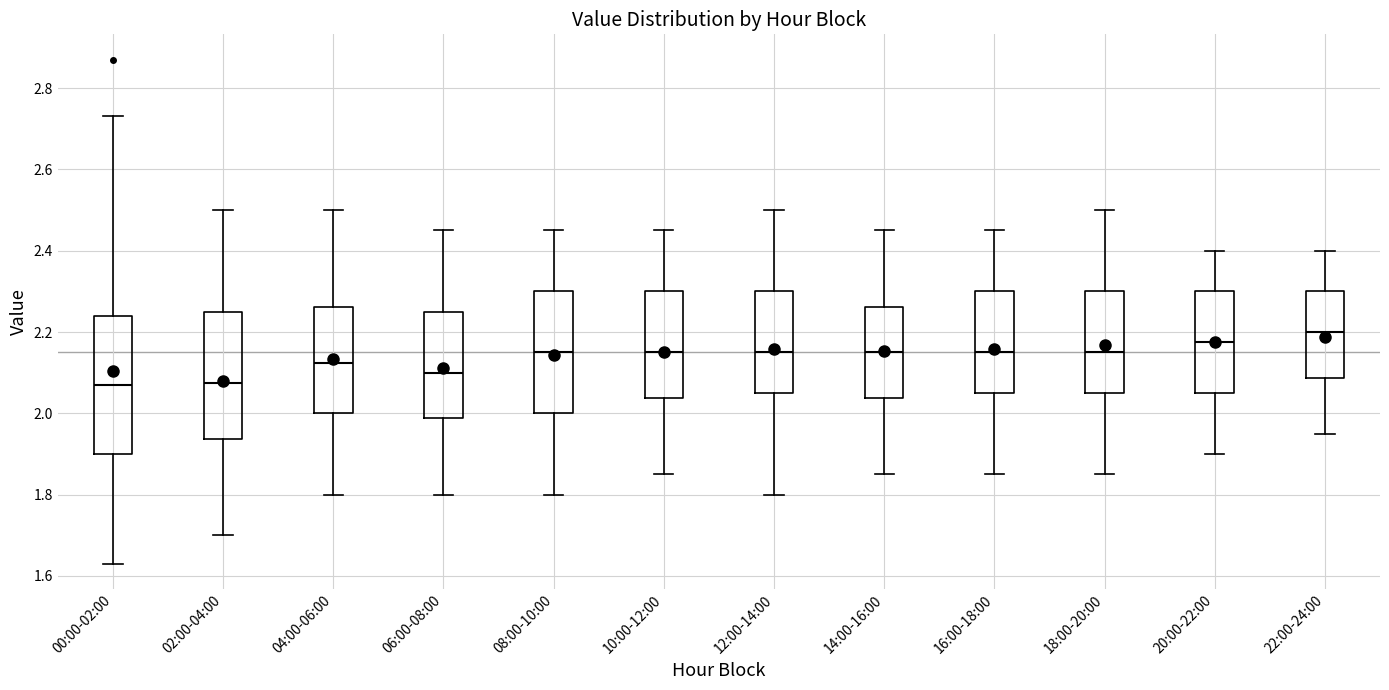

Which box is the tallest, from its lower edge to its upper edge?

00:00-02:00